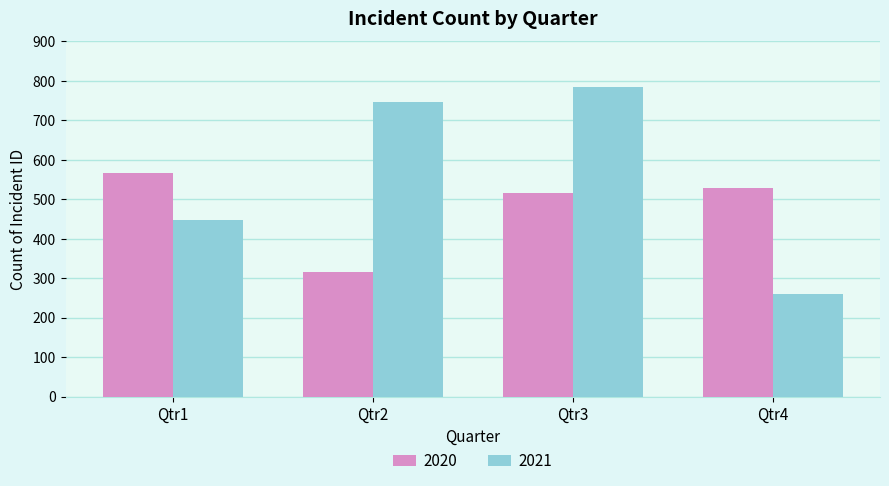

Reading left to right, list all the values displayed in this chart.

2020: Qtr1=565	Qtr2=316	Qtr3=515	Qtr4=527
2021: Qtr1=448	Qtr2=745	Qtr3=783	Qtr4=260